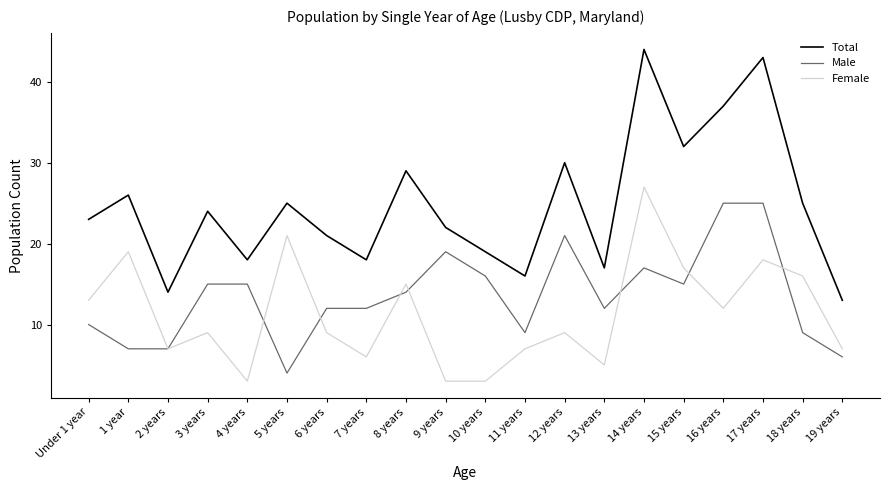

Rank the series by their average value, from lowest to highest.

Female, Male, Total